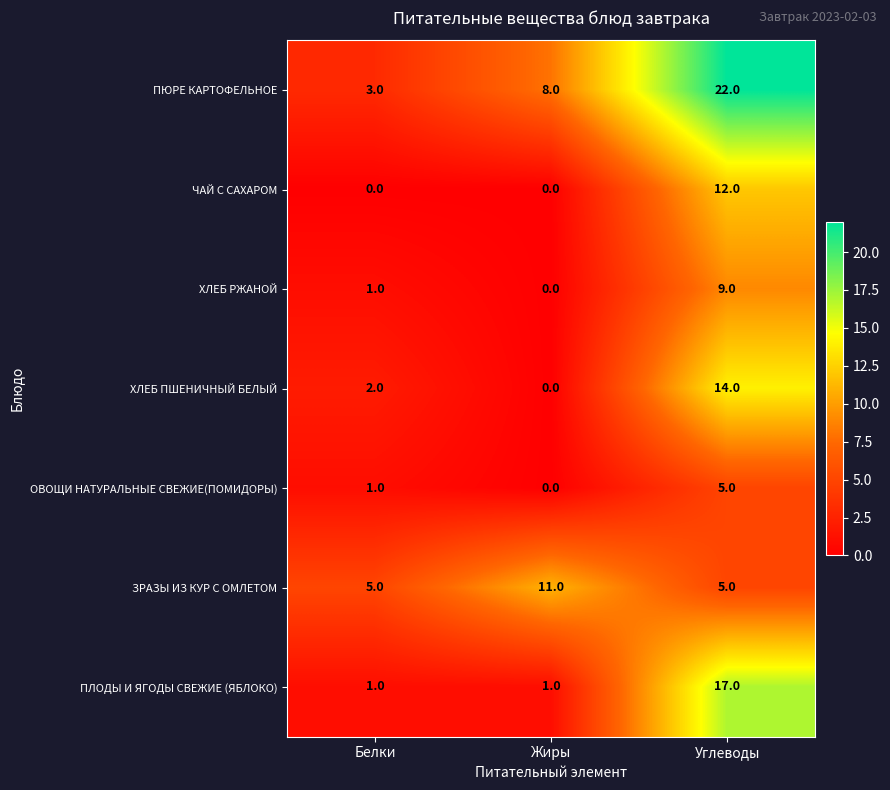

What is the sum of all ХЛЕБ РЖАНОЙ values?

10